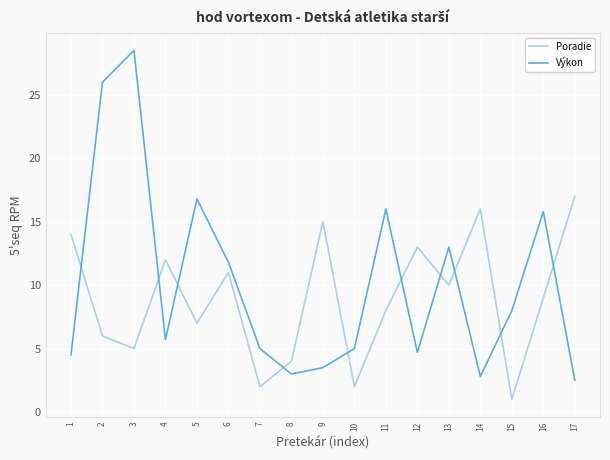

Which series has the largest total across all categories?

Výkon